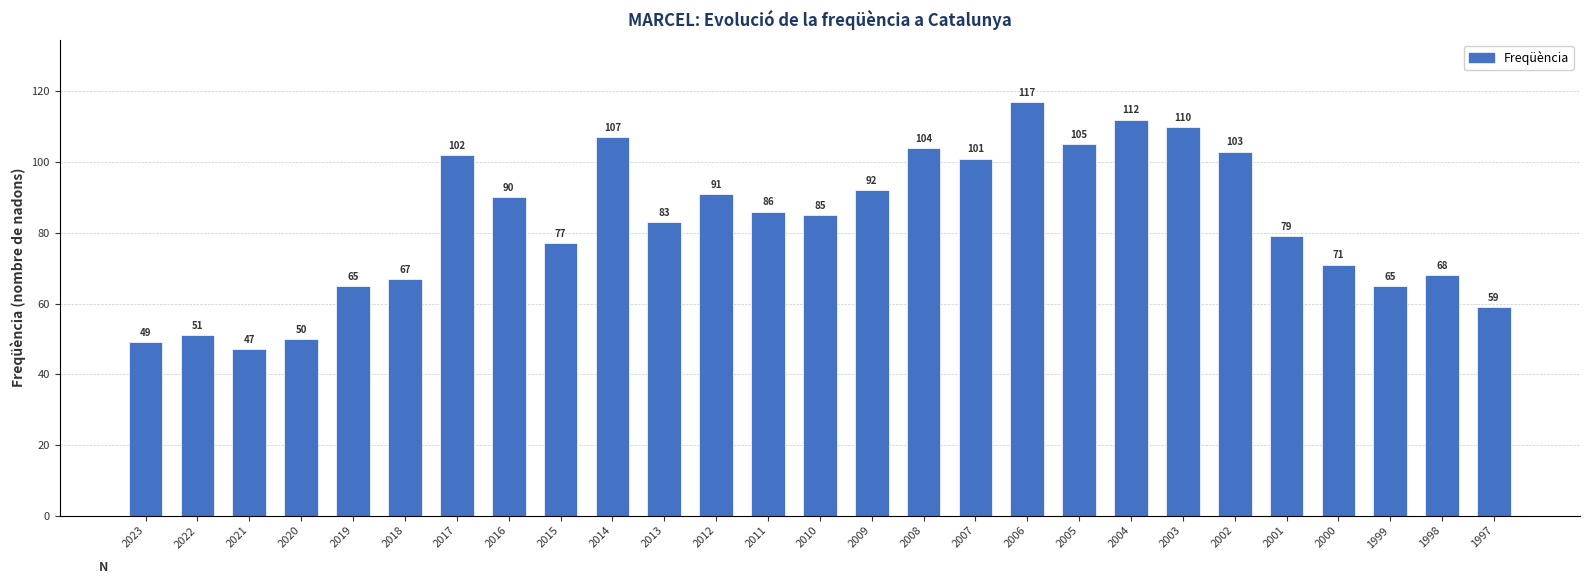

How many data points does each series have?

27